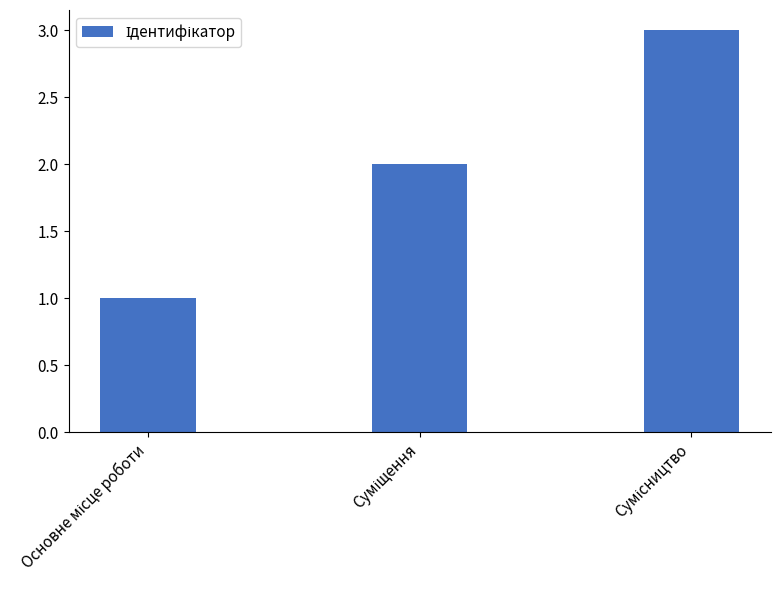

Reading left to right, extract all data points from this chart.

1	2	3